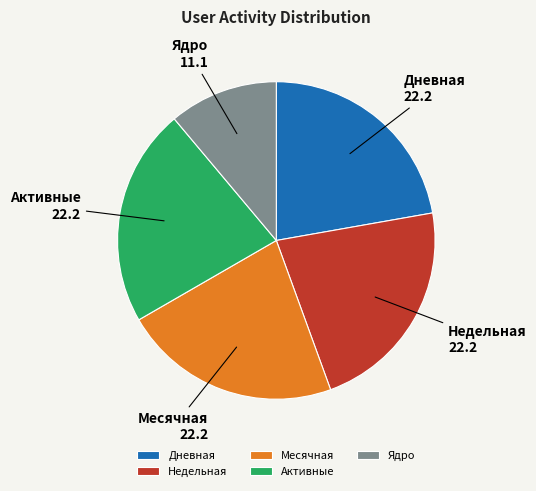

Does any single category account for the majority?

No